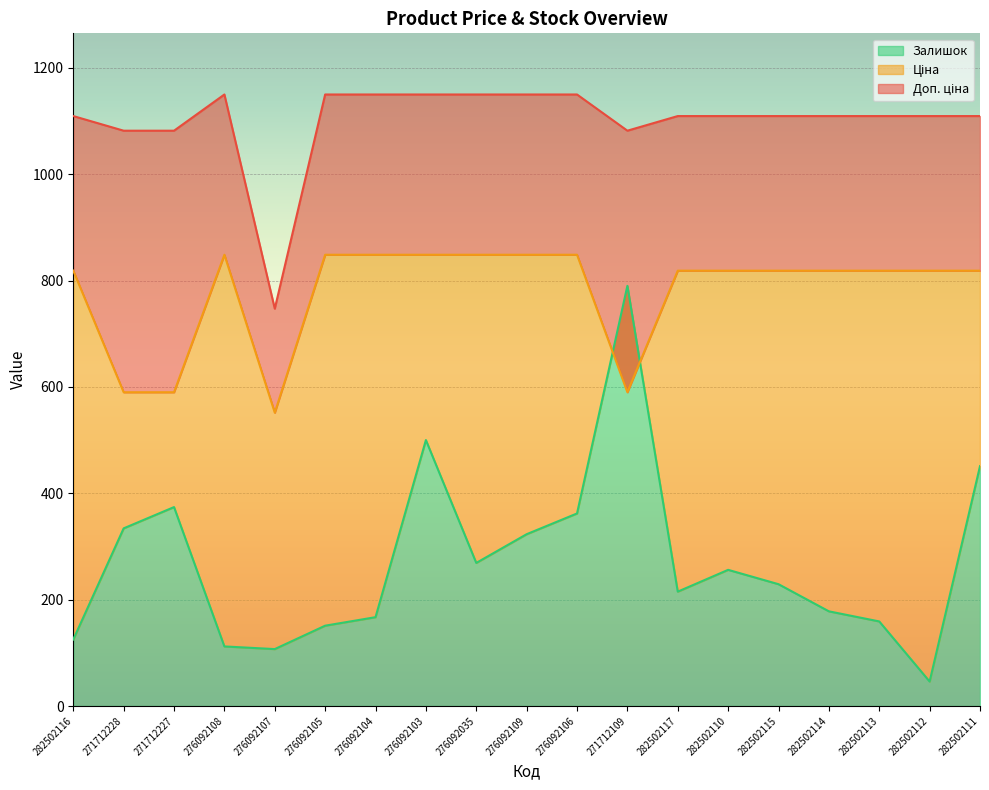

True or false: Ціна has more than 2 points higher than both neighbors.

False